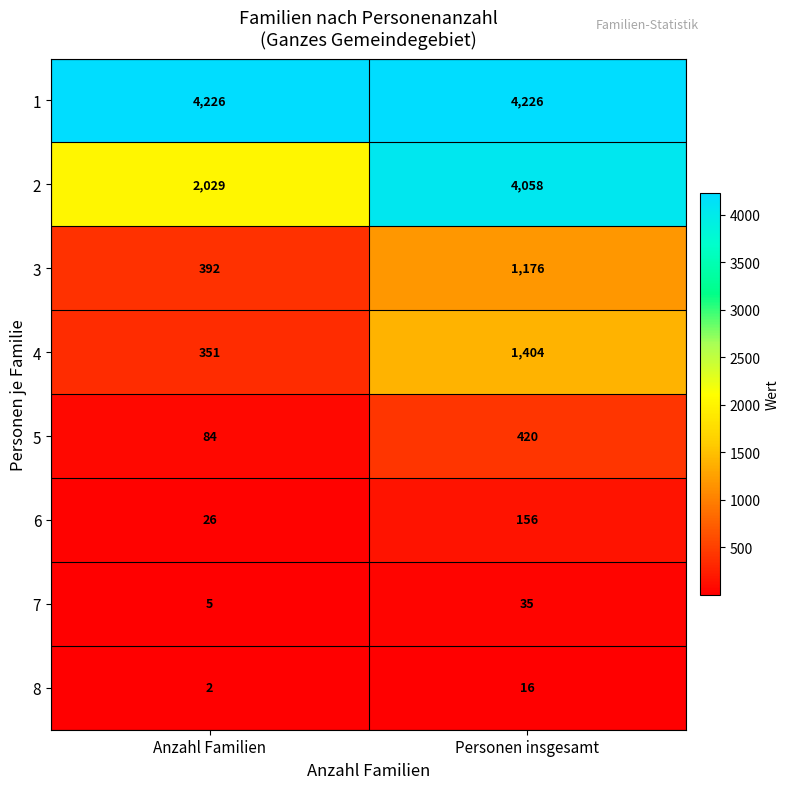

What is the sum of the 7 values at Anzahl Familien and Personen insgesamt?

40